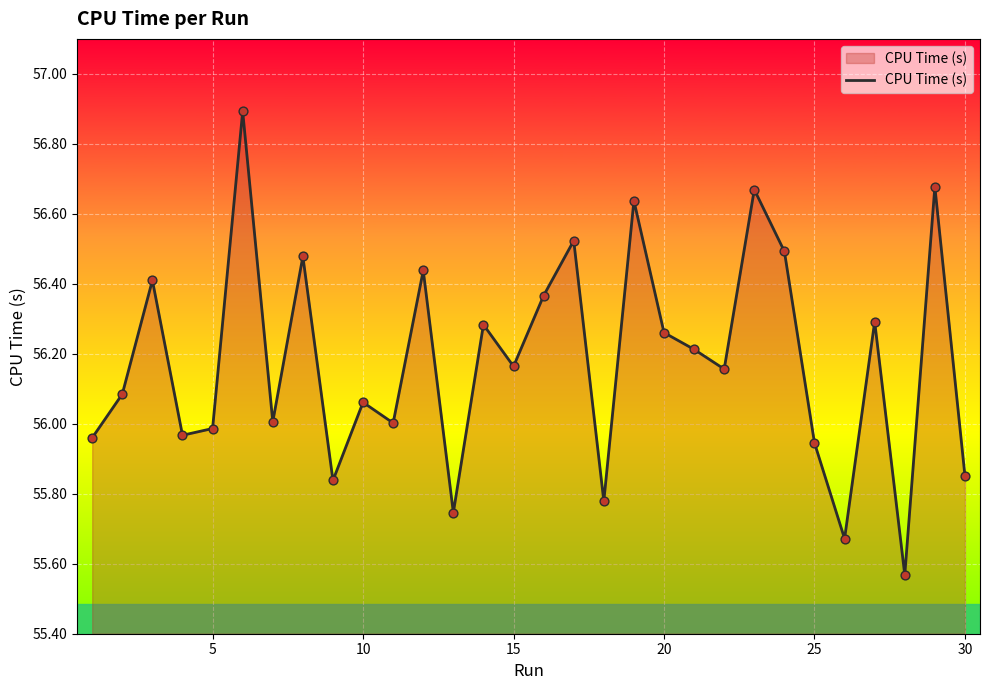

What is the difference between the maximum and minimum values?

1.3